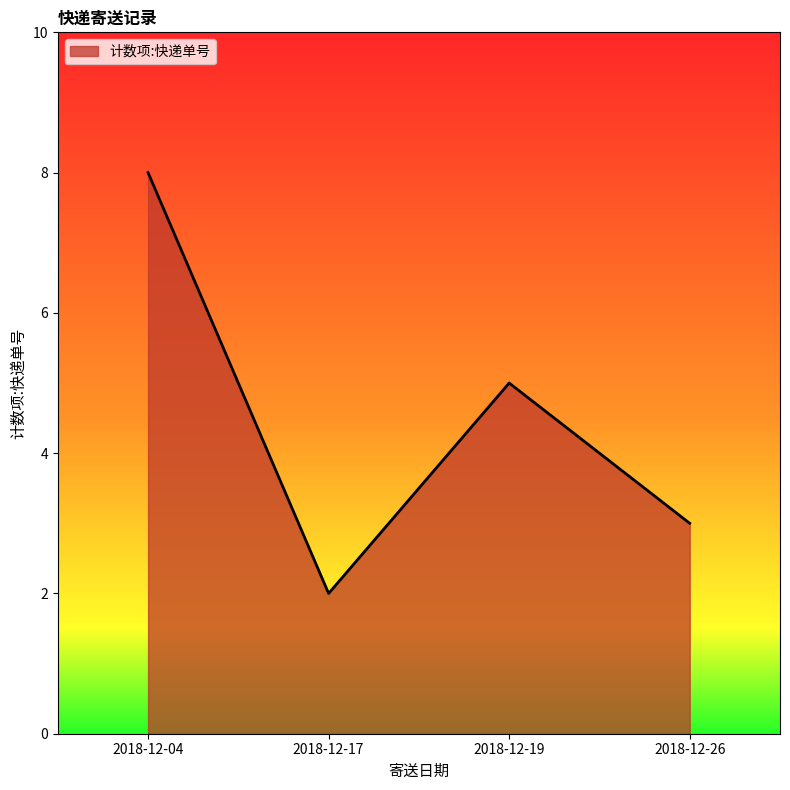

What is the change in value from 2018-12-04 to 2018-12-26?

-5